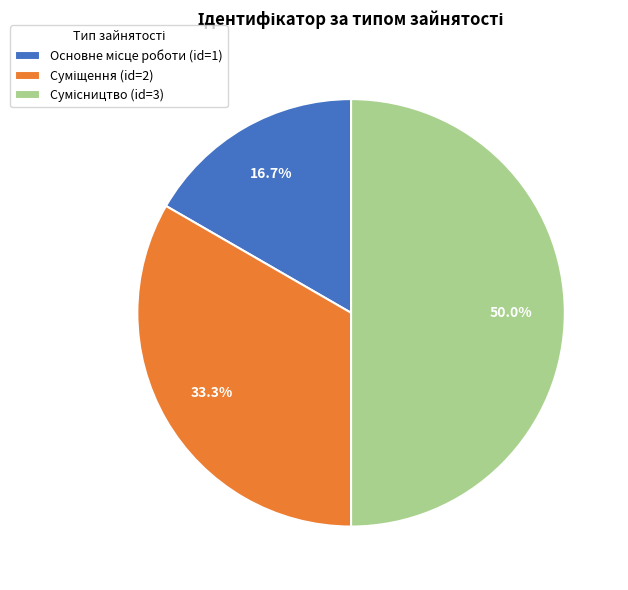

Between Основне місце роботи and Суміщення, which is larger?

Суміщення